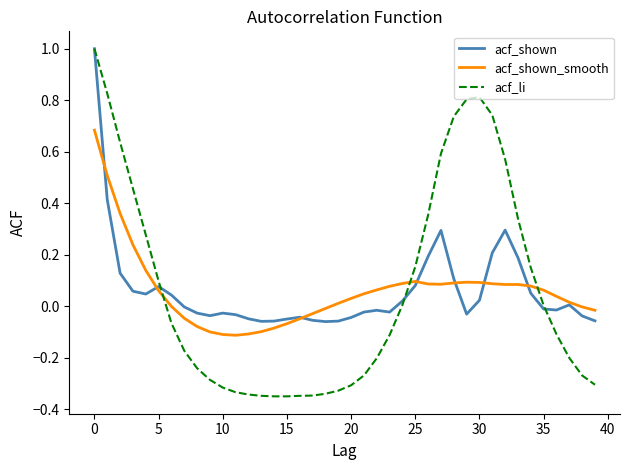

What is the maximum value shown in the chart?

1.0